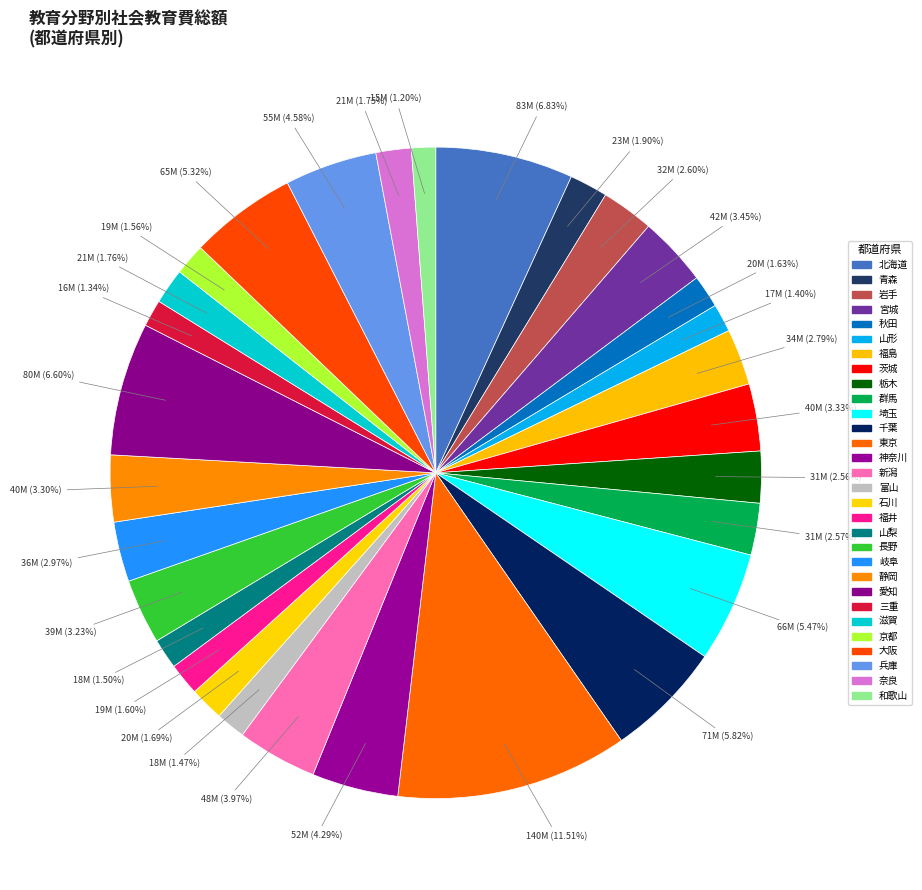

Count the number of slices in the pie.

30